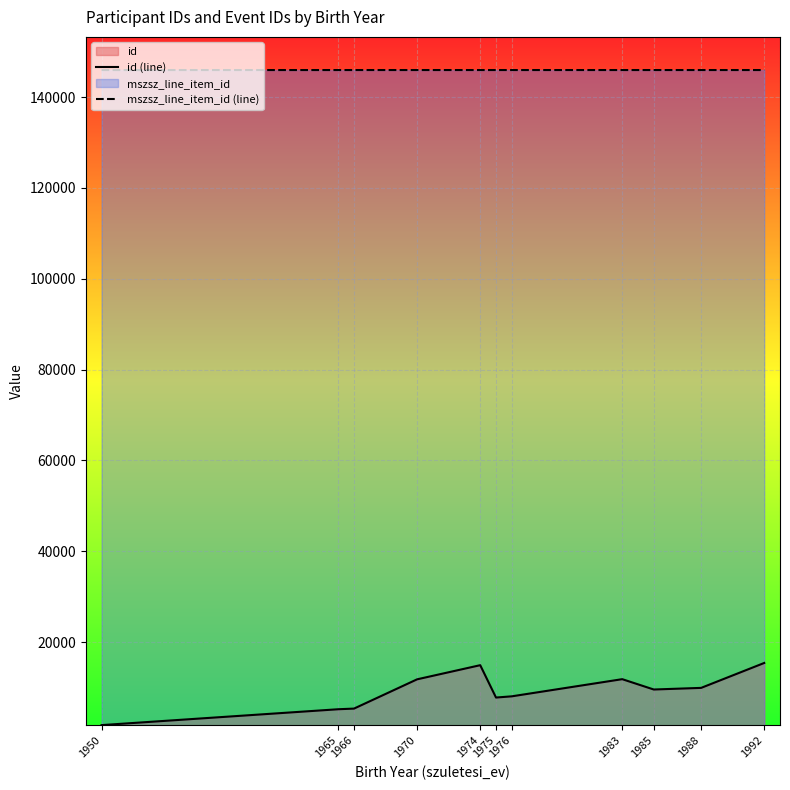

Is it true that mszsz_line_item_id (line) equals 85468.8 at 1965?

False